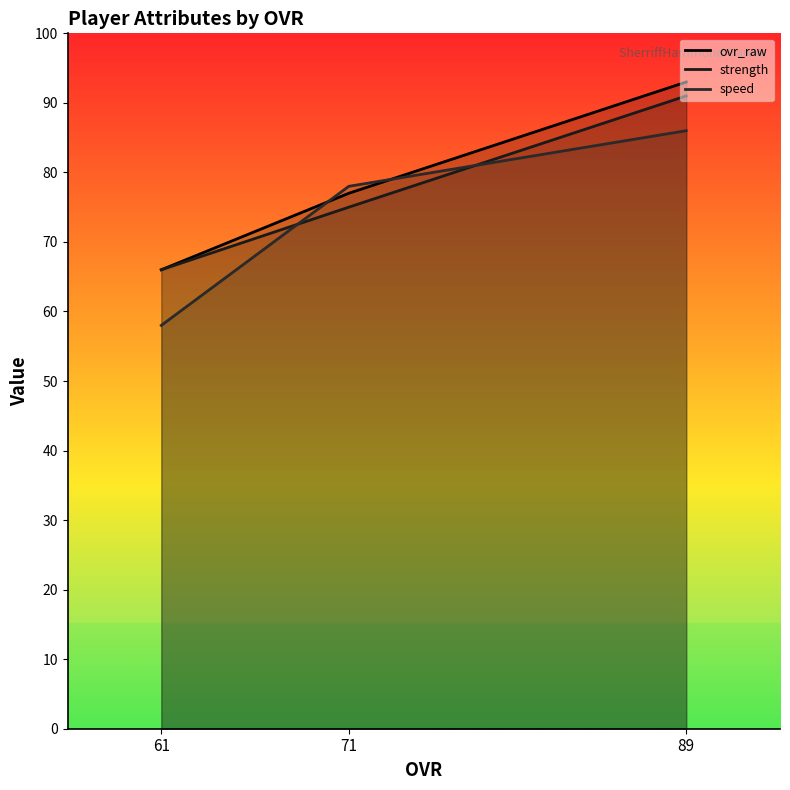

How many values in the ovr_raw series are below 77?

1